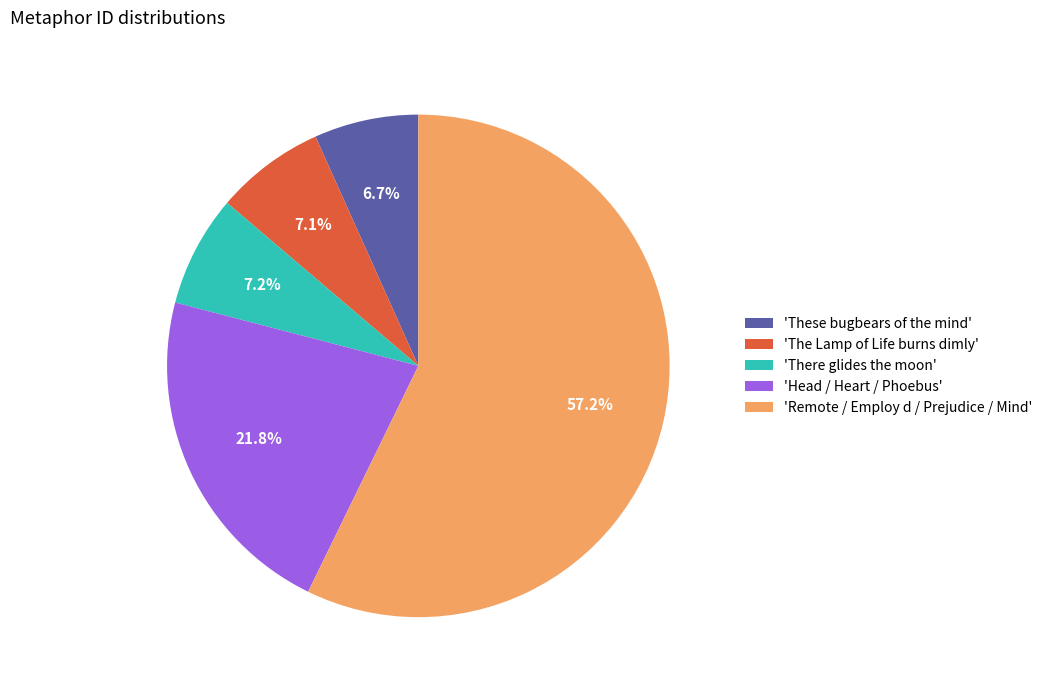

To the nearest percent, what is the average slice percentage?

20%